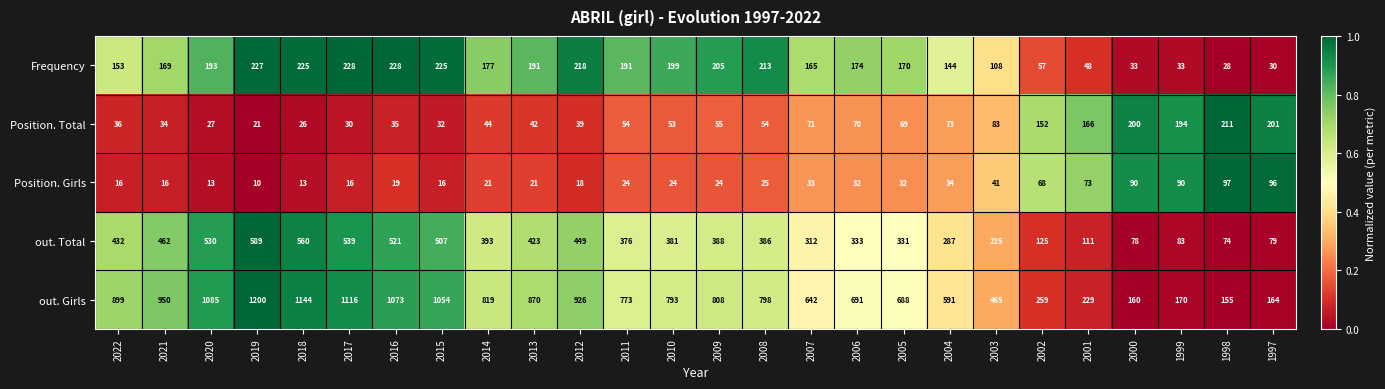

What is the average value of the Position. Total series?

80